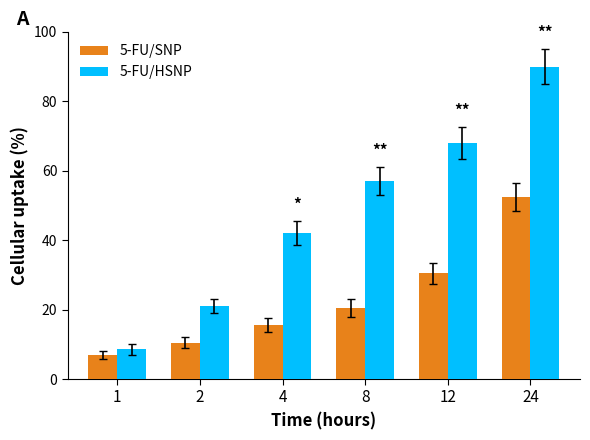

Which category has the highest value in the 5-FU/HSNP series?

24